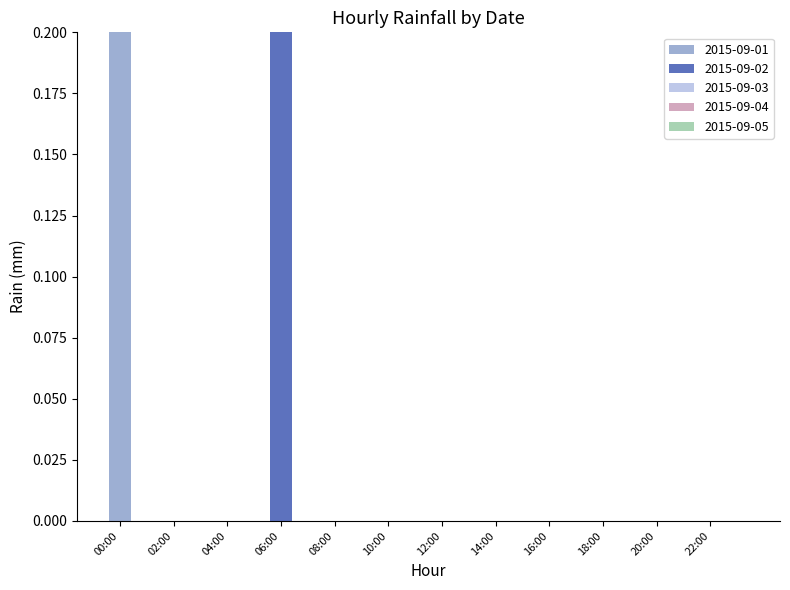

Which series has the largest total across all categories?

2015-09-01